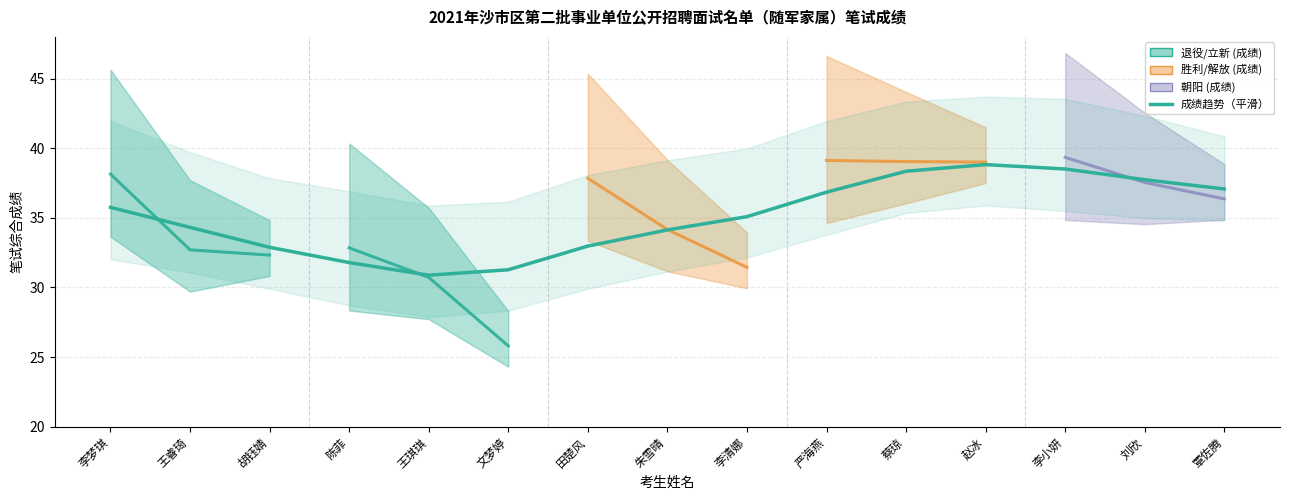

What is the label of the 2nd point from the left?

王睿琦